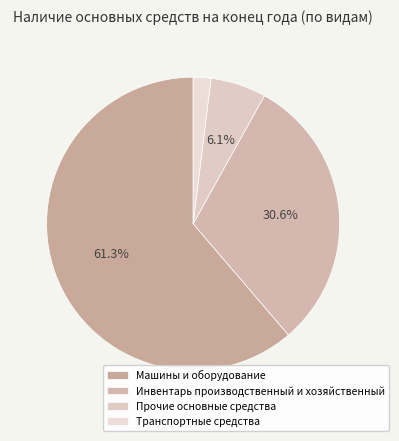

To the nearest percent, what portion does Машины и оборудование represent?

61%